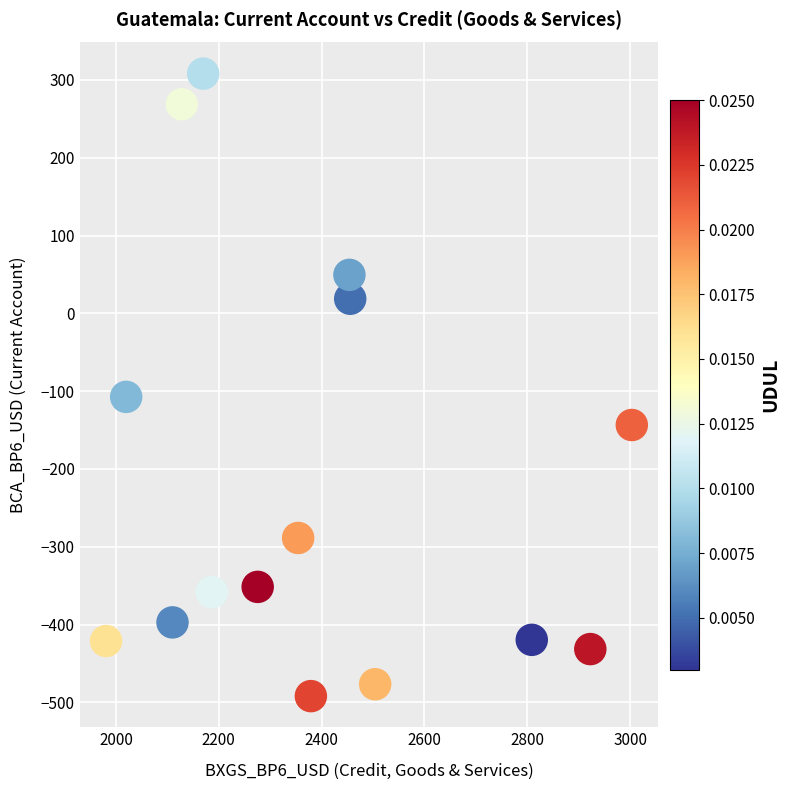

What Y value in the scatter plot is closest to -91?

-107.4